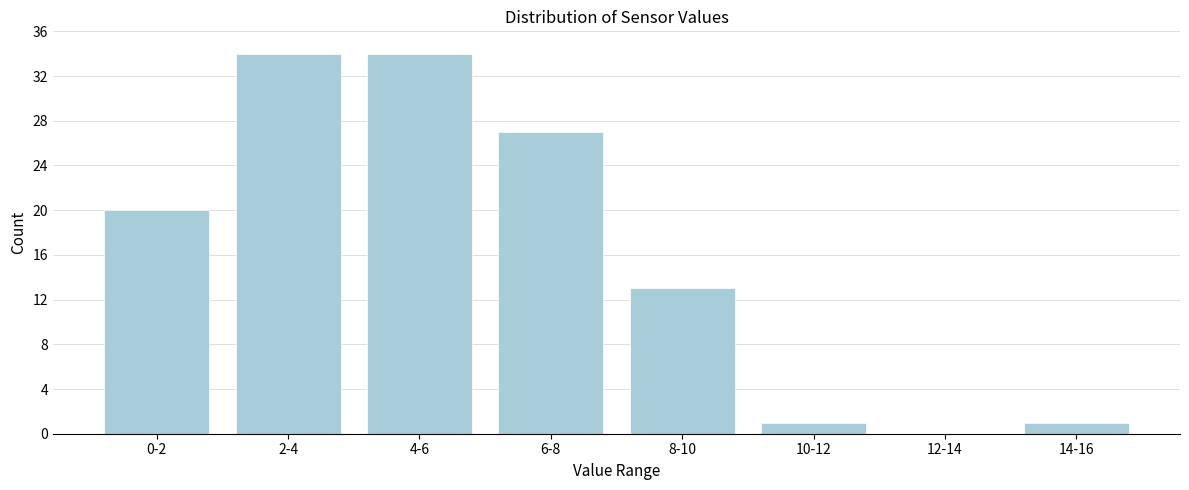

Reading left to right, what are all the values shown in this chart?

0-2=20	2-4=34	4-6=34	6-8=27	8-10=13	10-12=1	12-14=0	14-16=1